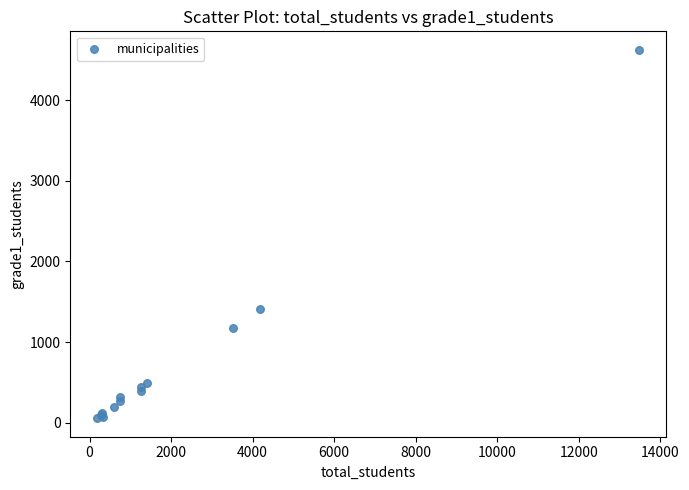

What Y value in the scatter plot is closest to 2339?

1411